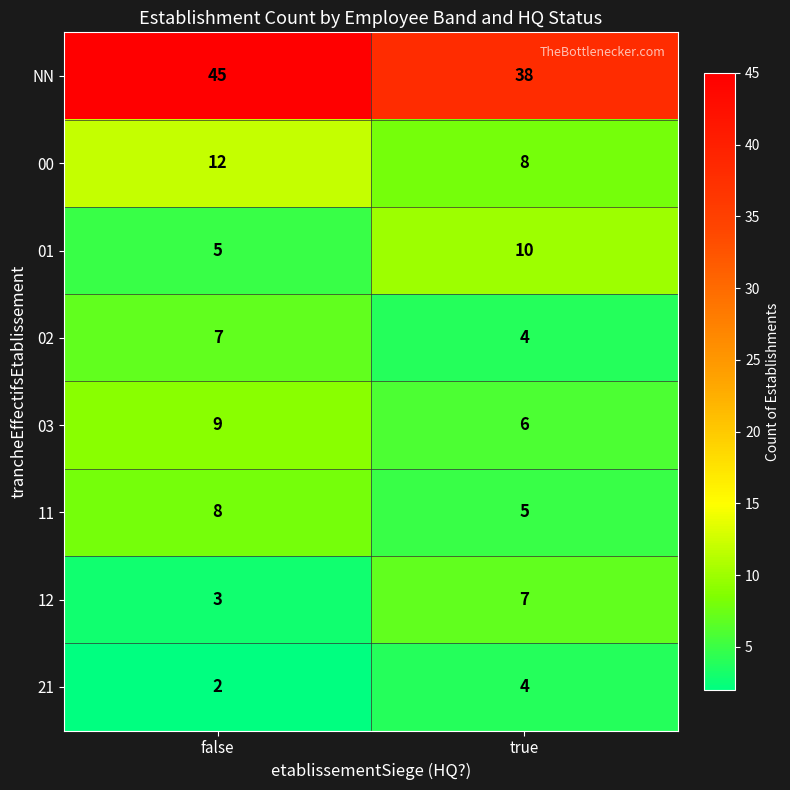

At which category does the chart reach its minimum across all series?

false